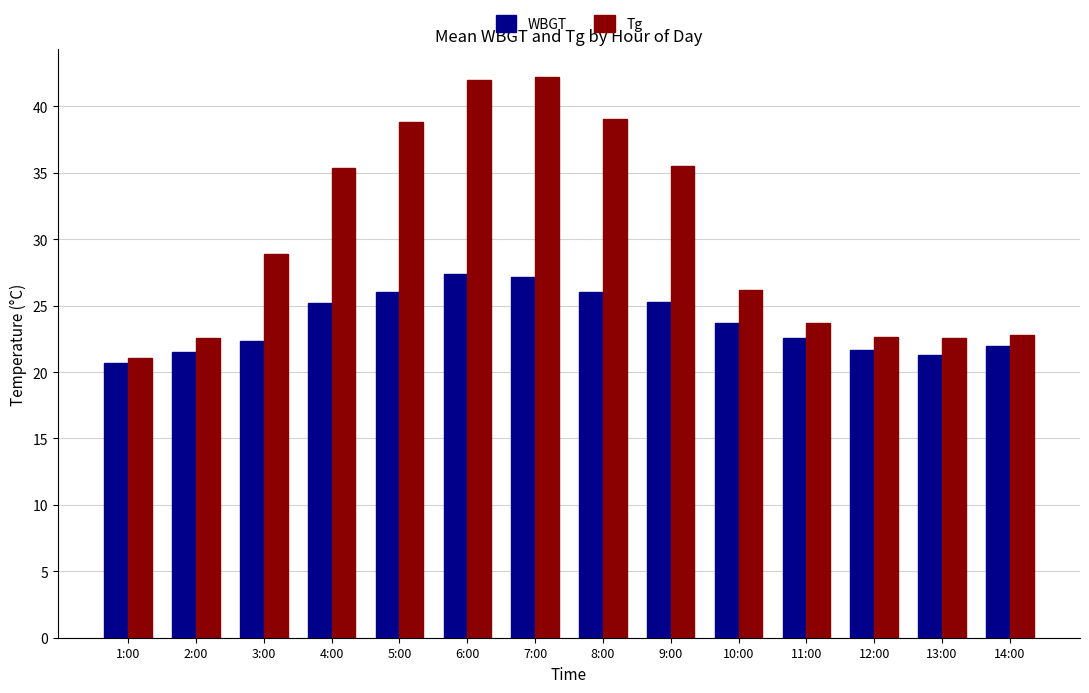

At which label is WBGT closest to 24?

10:00